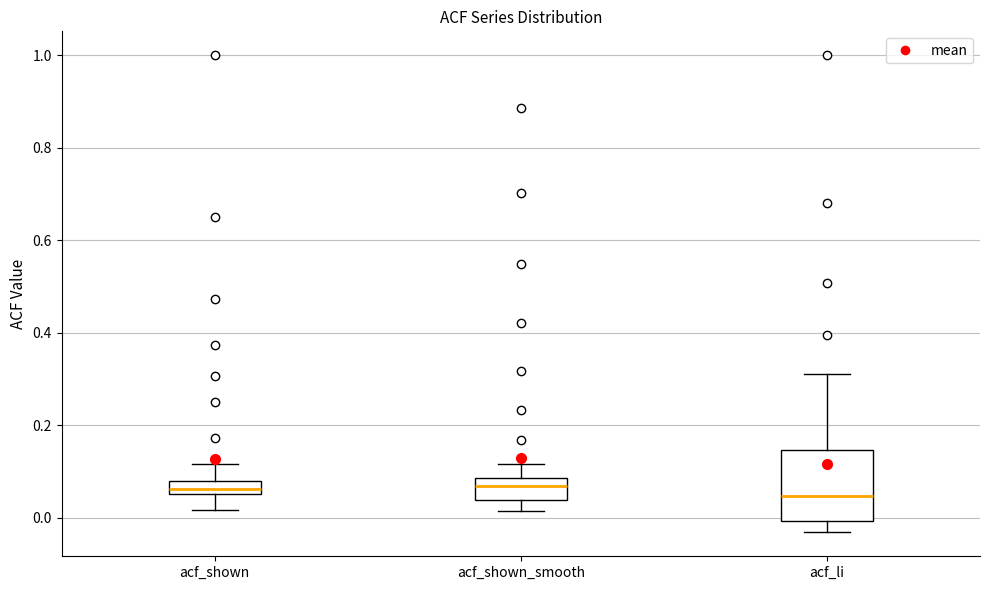

Where does the lower whisker of the box for acf_li end on the y-axis? The values are not printed on the chart, so give them approximately, as read against the axis.

-0.04